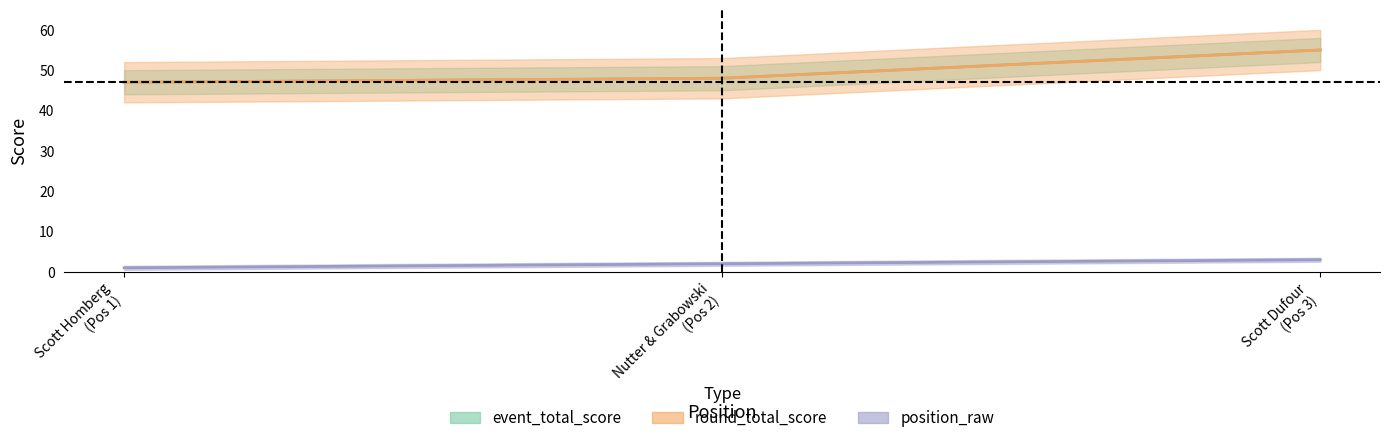

Is it true that round_total_score equals 96 at Scott Dufour (Pos 3)?

False